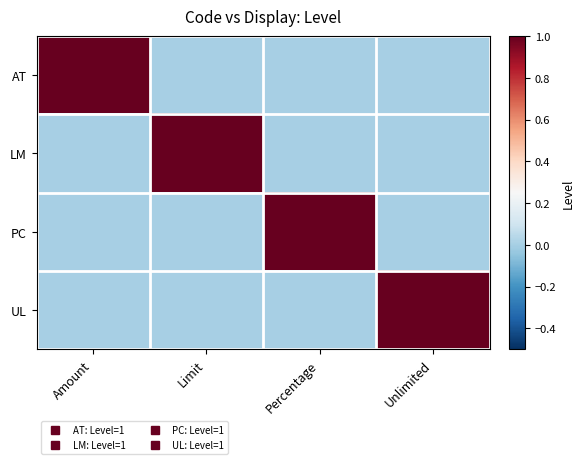

Count the number of categories in the chart.

4